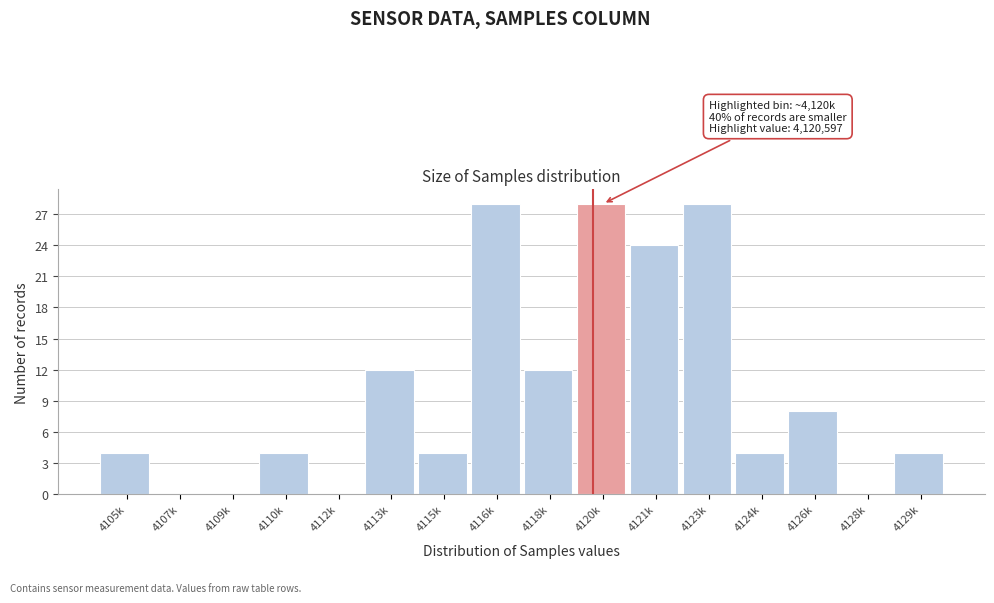

Reading left to right, transcribe all the data shown in this chart.

4105k=4	4107k=0	4109k=0	4110k=4	4112k=0	4113k=12	4115k=4	4116k=28	4118k=12	4120k=28	4121k=24	4123k=28	4124k=4	4126k=8	4128k=0	4129k=4